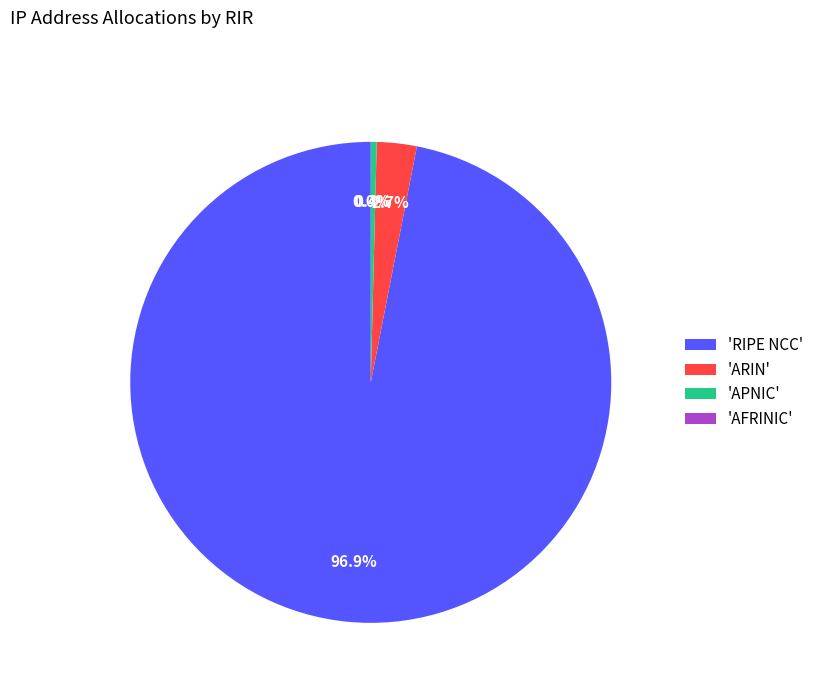

Which slice represents more than half of the pie?

'RIPE NCC'